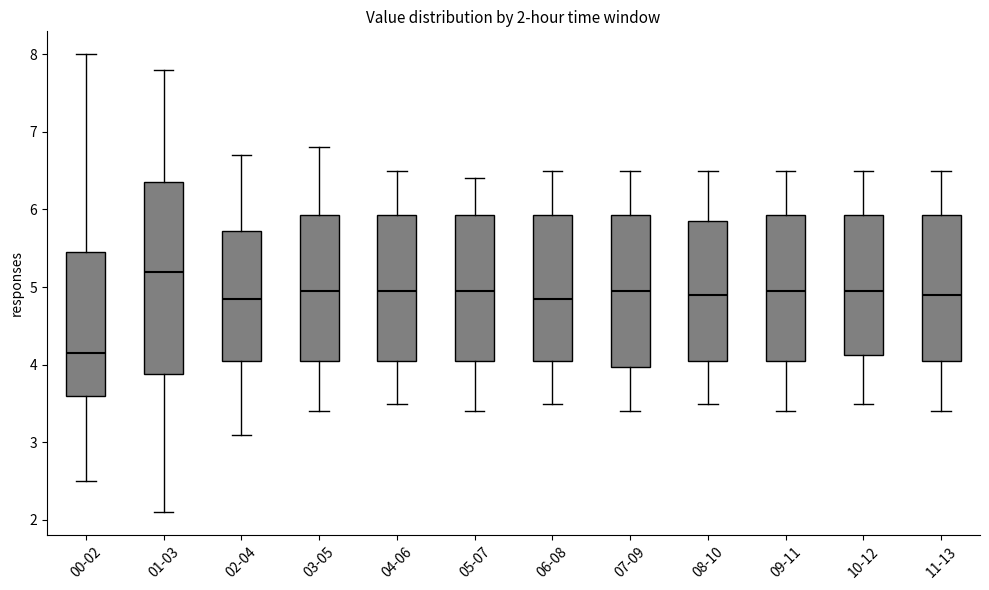

Which box is the tallest, from its lower edge to its upper edge?

01-03